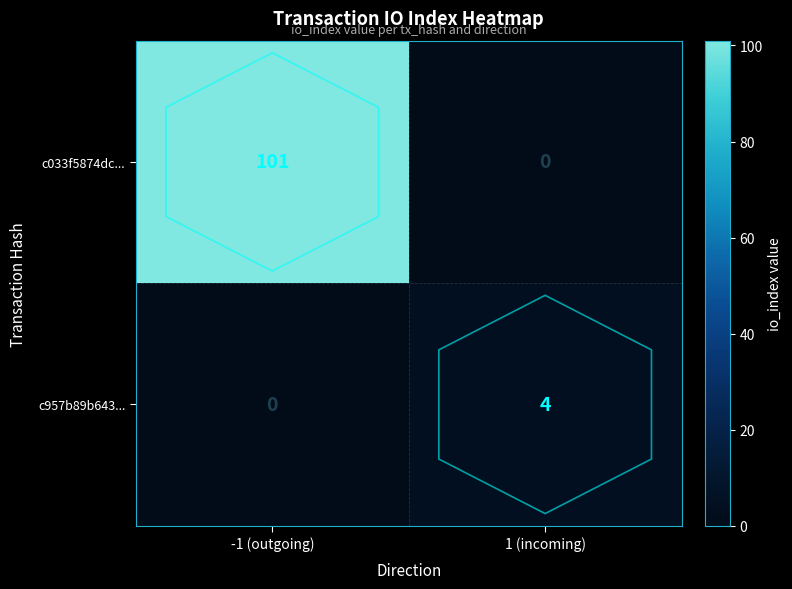

List the series in order of their overall mean, highest first.

c033f5874dc..., c957b89b643...